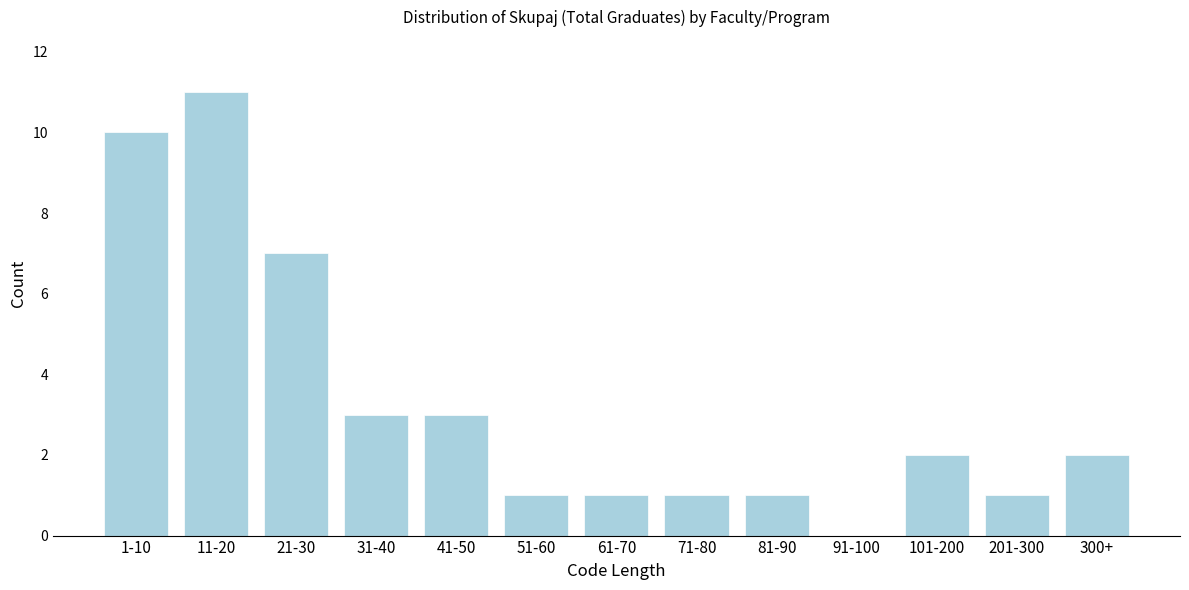

Reading left to right, transcribe all the data shown in this chart.

1-10=10	11-20=11	21-30=7	31-40=3	41-50=3	51-60=1	61-70=1	71-80=1	81-90=1	91-100=0	101-200=2	201-300=1	300+=2